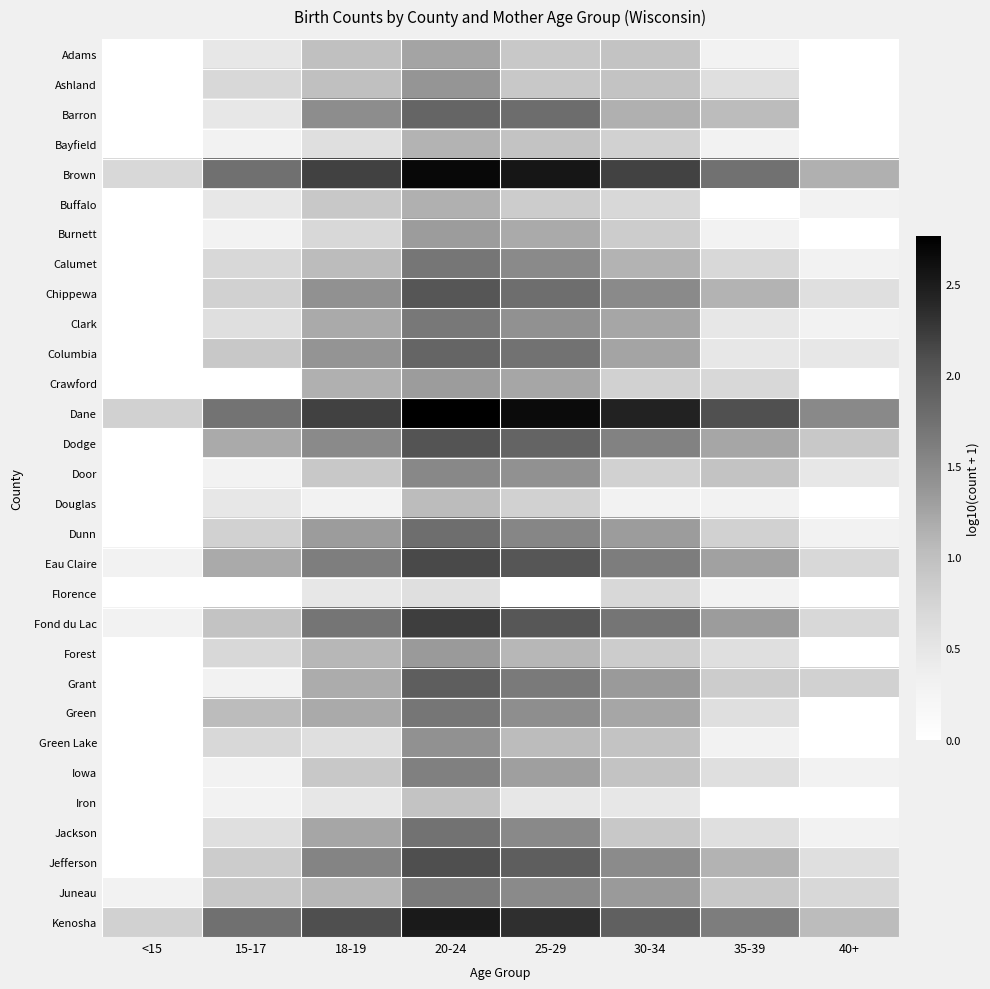

Between 20-24 and 18-19, which is larger?

20-24